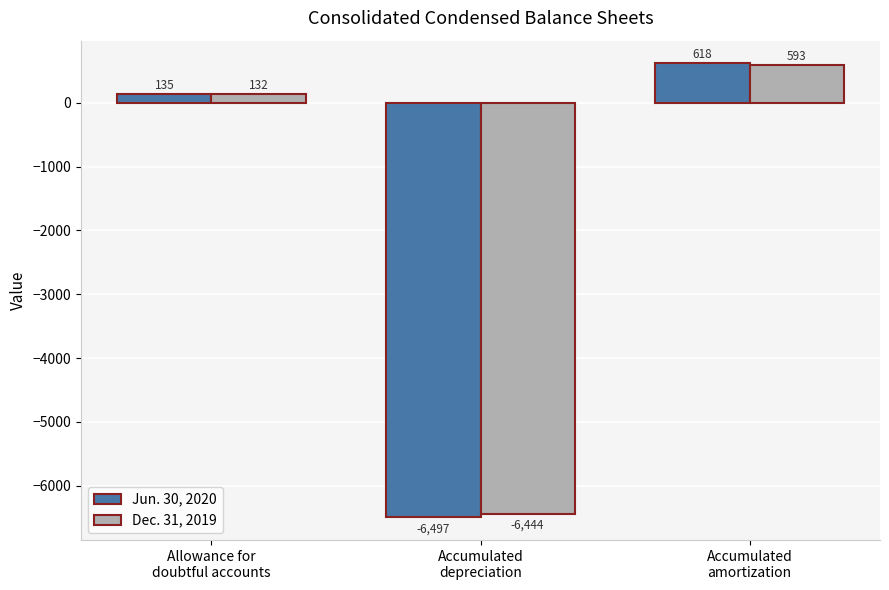

What is the label of the 2nd bar from the right?

Accumulated
depreciation